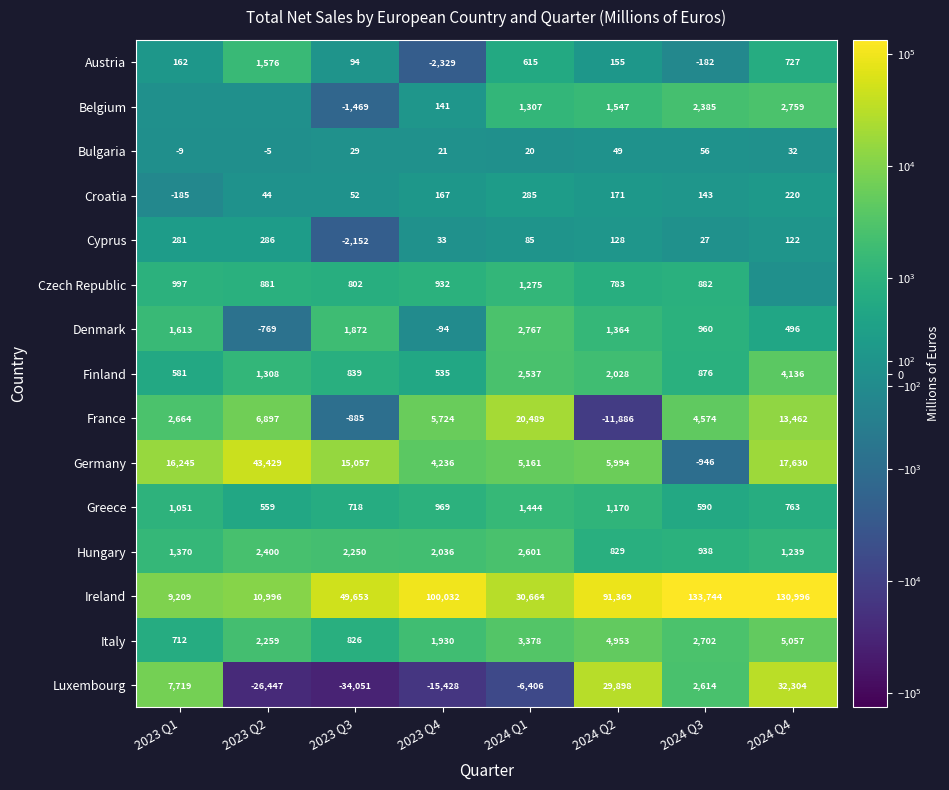

What is the maximum value shown in the chart?

133744